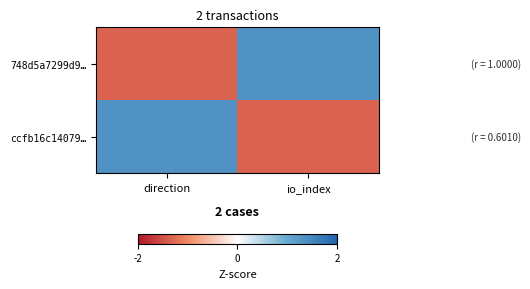

Which series has the largest total across all categories?

748d5a7299d9…